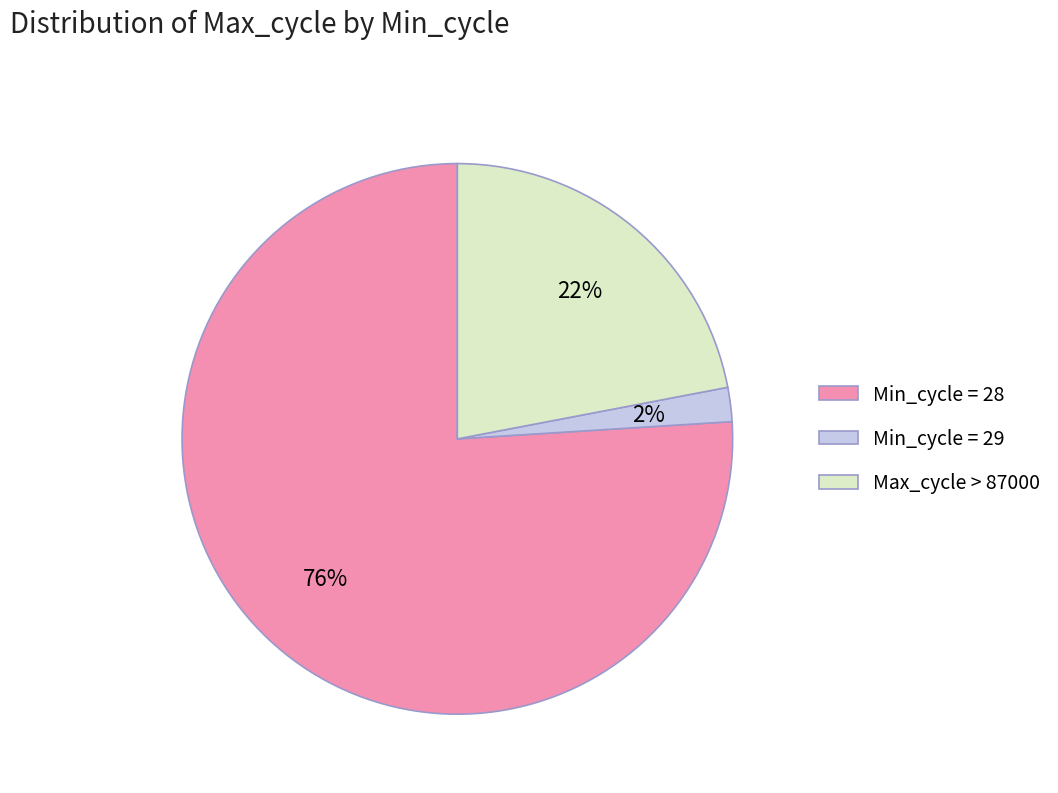

True or false: Max_cycle > 87000 accounts for 7% of the total.

False